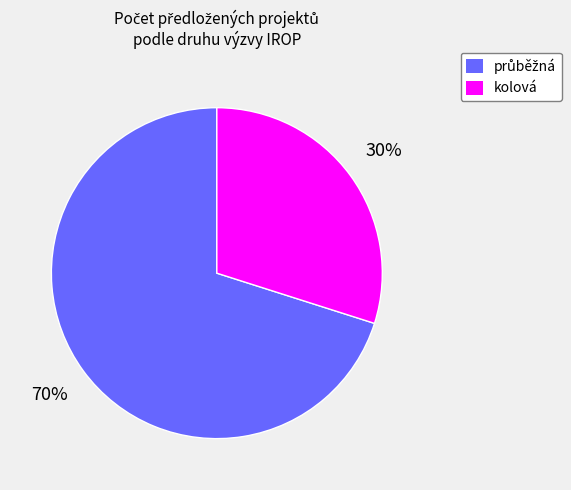

Is there a majority slice in this chart?

Yes